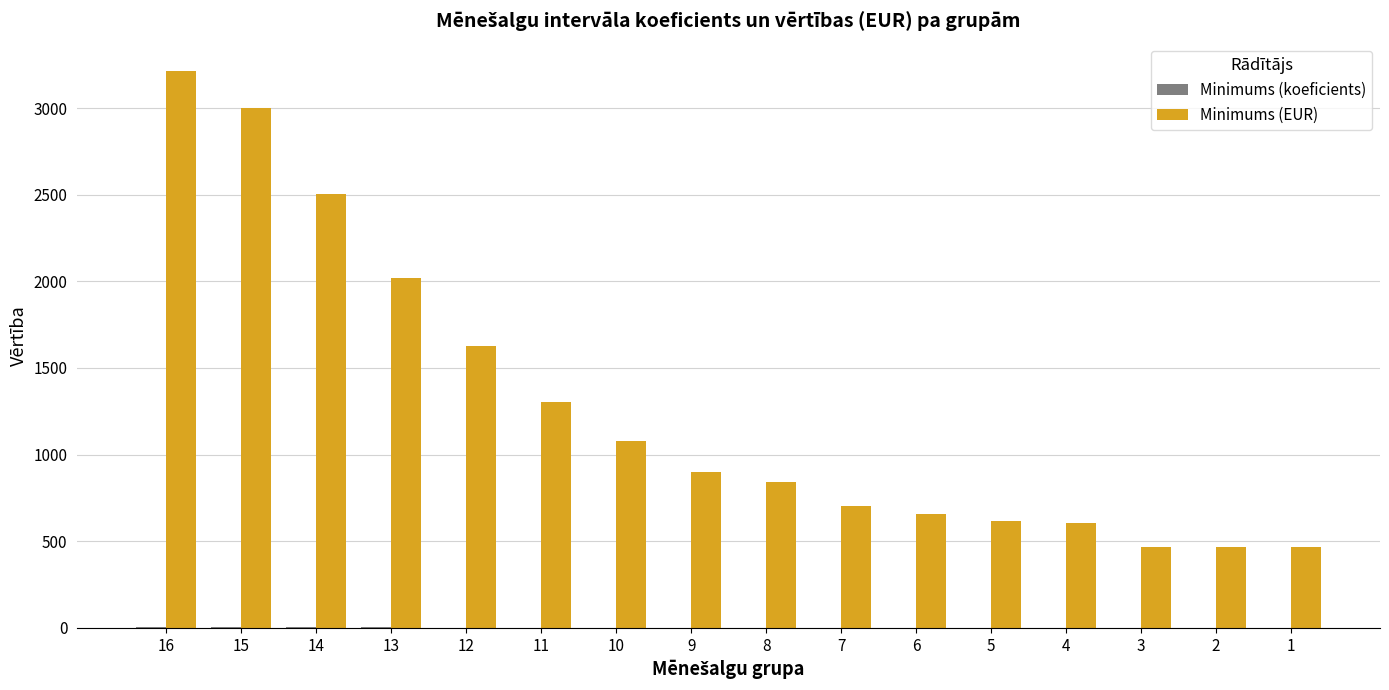

Which series has the largest total across all categories?

Minimums (EUR)